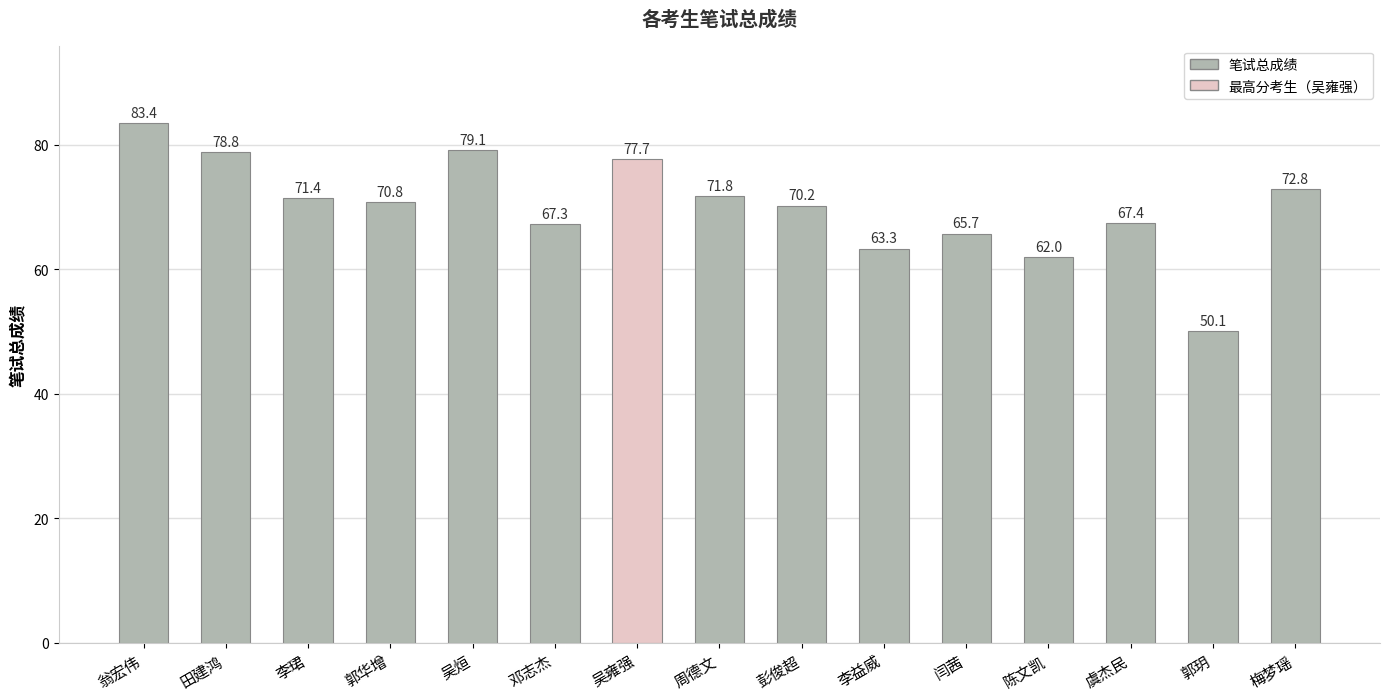

Count the number of values greater than 70.

9